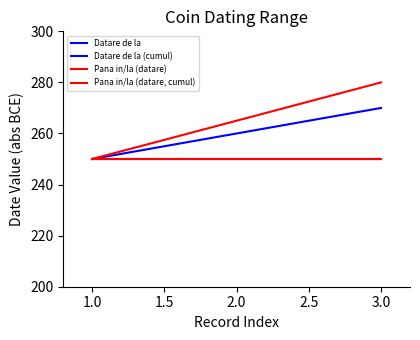

Is this an area chart (filled region under the line)?

No